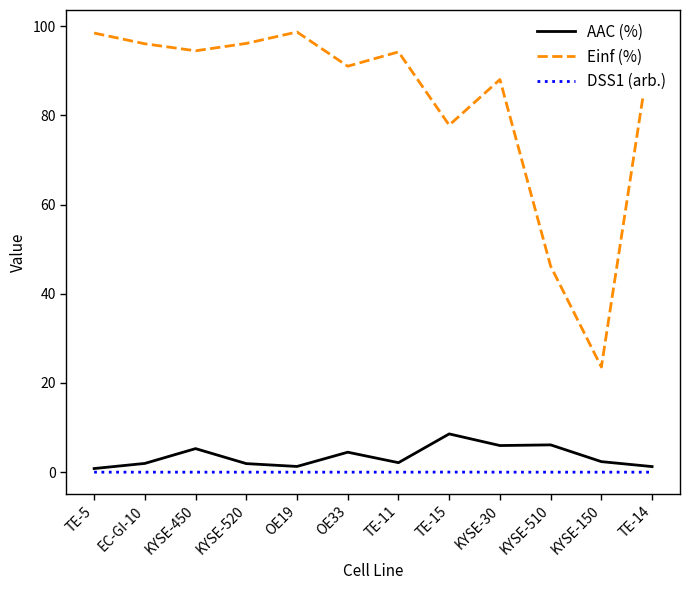

The value of Einf (%) at OE33 is 56.4. True or false?

False